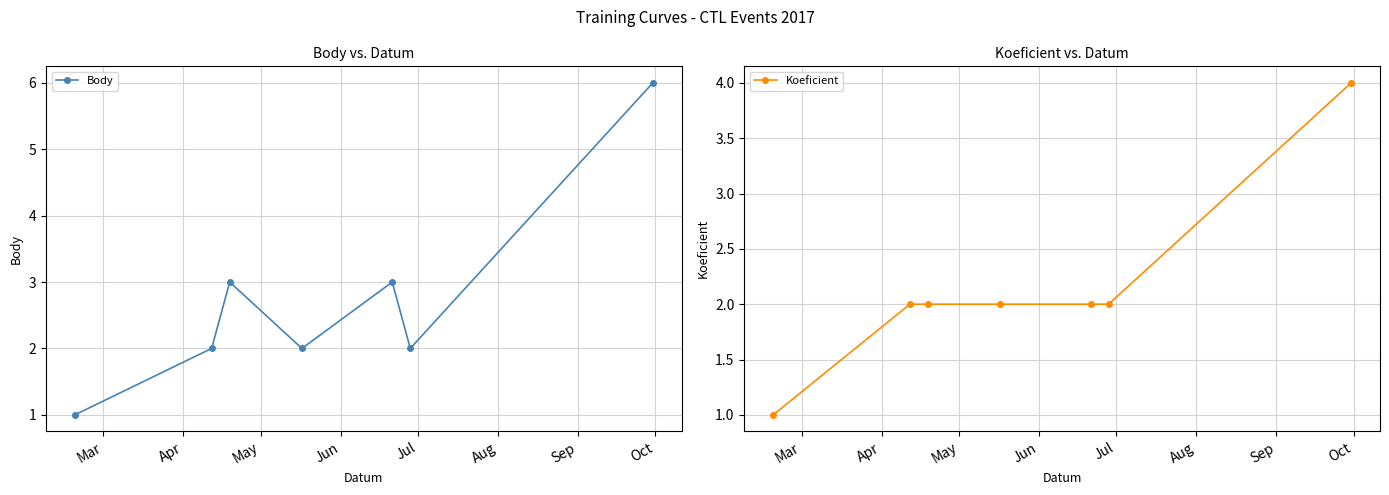

True or false: Body and Koeficient cross at least once.

False